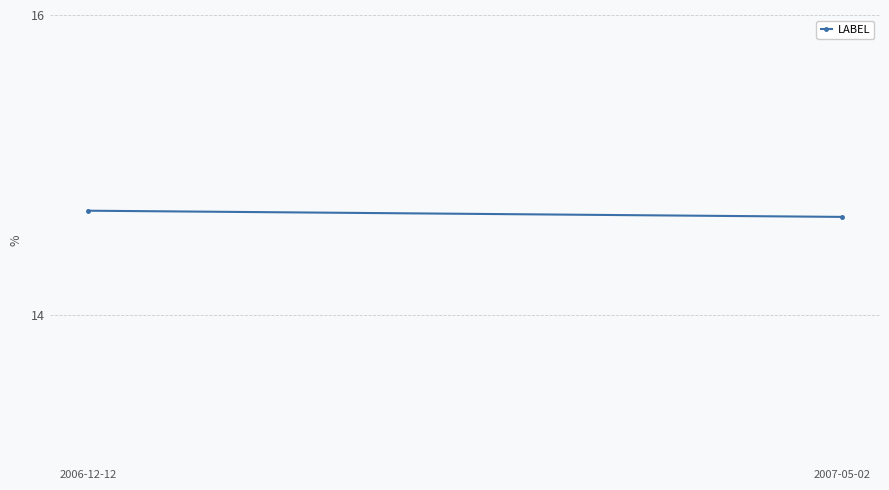

What is the label of the 1st point from the left?

2006-12-12